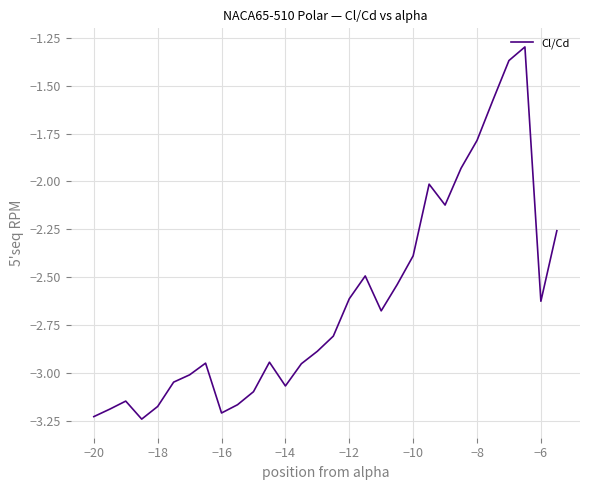

What is the difference between the maximum and minimum values?

1.9